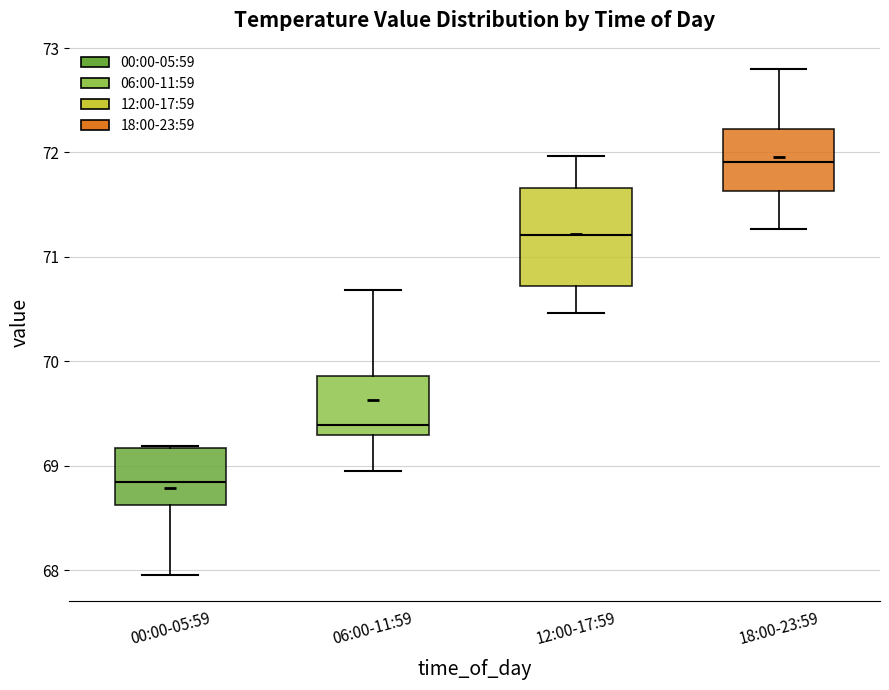

Which box is the tallest, from its lower edge to its upper edge?

12:00-17:59